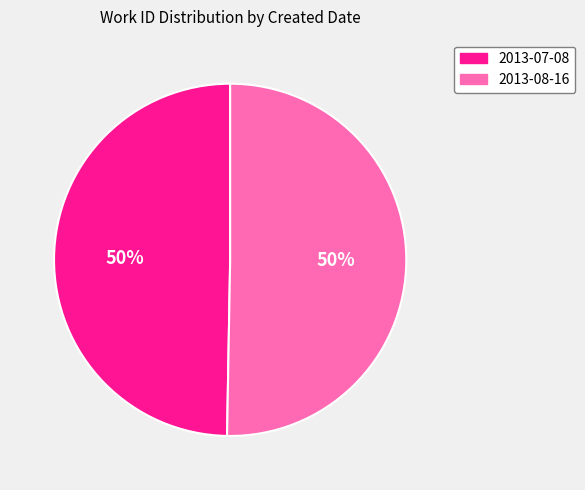

Approximately how many times larger is the value at 2013-08-16 compared to 2013-07-08?

1.0